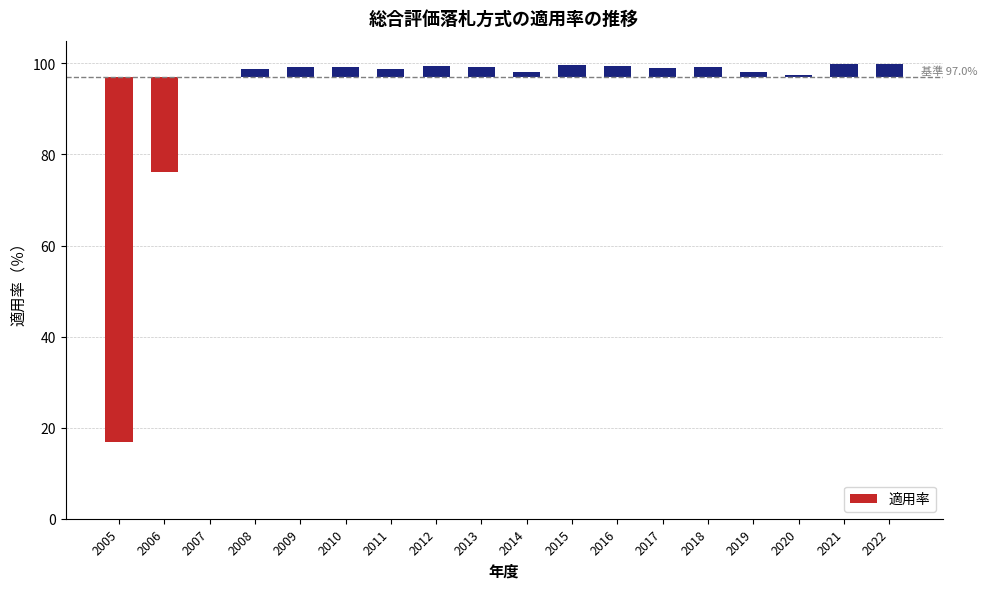

List the labels in order of value, smallest first.

2005, 2006, 2007, 2020, 2019, 2014, 2011, 2008, 2017, 2009, 2010, 2013, 2018, 2012, 2016, 2015, 2021, 2022